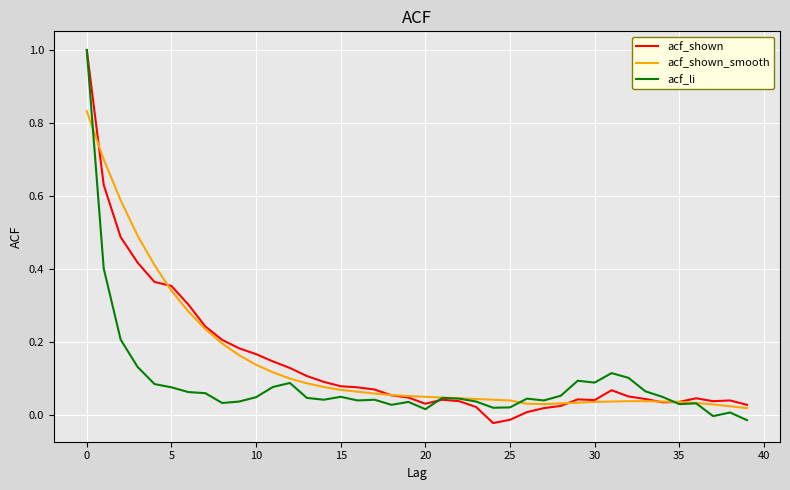

True or false: acf_li and acf_shown intersect in this chart.

True